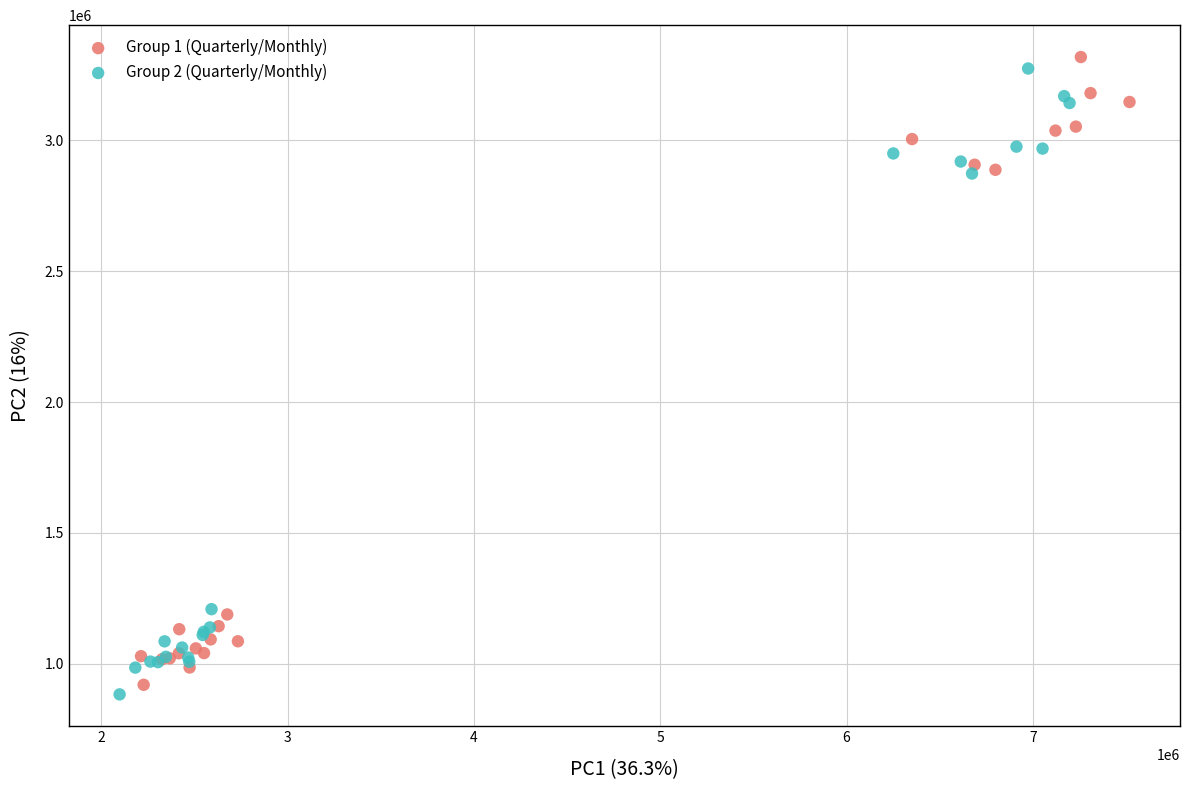

Which series has the widest spread of Y values?

Group 1 (Quarterly/Monthly)